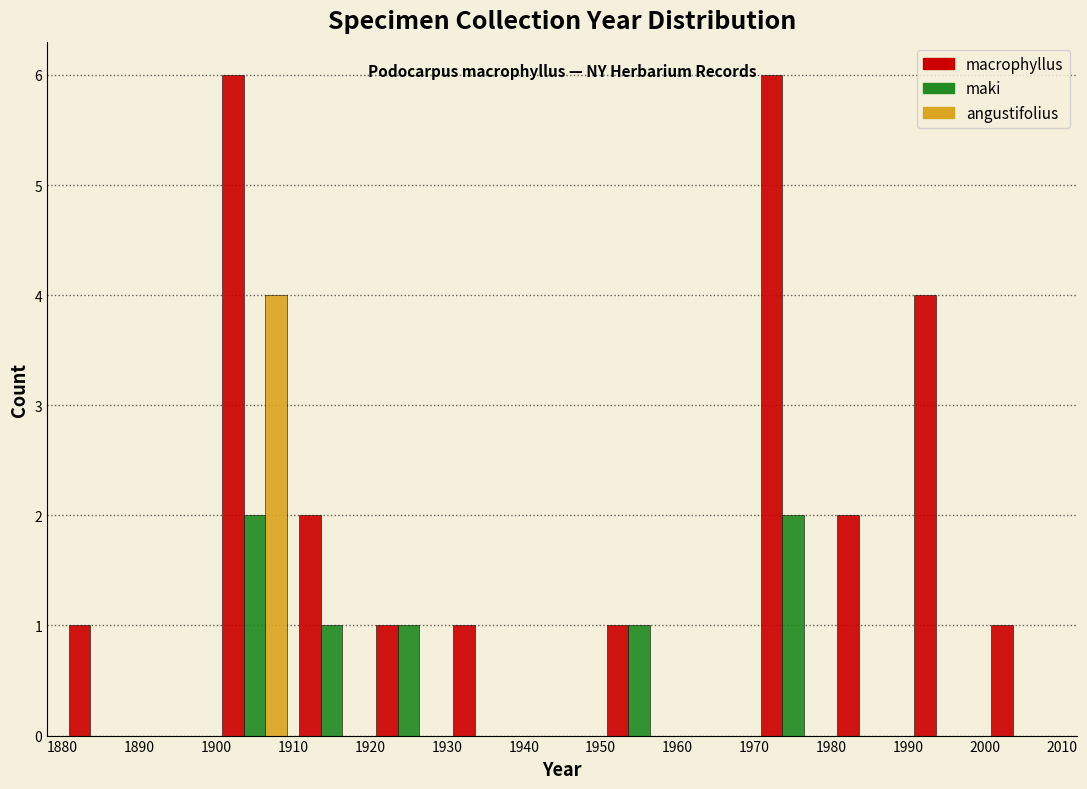

Reading left to right, list every range on the x-axis with the height of the bar of each series over it. The values are not printed on the chart, so give them approximately, as read against the axis.

1880 to 1890: macrophyllus=1	maki=0	angustifolius=0
1890 to 1900: macrophyllus=0	maki=0	angustifolius=0
1900 to 1910: macrophyllus=6	maki=2	angustifolius=4
1910 to 1920: macrophyllus=2	maki=1	angustifolius=0
1920 to 1930: macrophyllus=1	maki=1	angustifolius=0
1930 to 1940: macrophyllus=1	maki=0	angustifolius=0
1940 to 1950: macrophyllus=0	maki=0	angustifolius=0
1950 to 1960: macrophyllus=1	maki=1	angustifolius=0
1960 to 1970: macrophyllus=0	maki=0	angustifolius=0
1970 to 1980: macrophyllus=6	maki=2	angustifolius=0
1980 to 1990: macrophyllus=2	maki=0	angustifolius=0
1990 to 2000: macrophyllus=4	maki=0	angustifolius=0
2000 to 2010: macrophyllus=1	maki=0	angustifolius=0